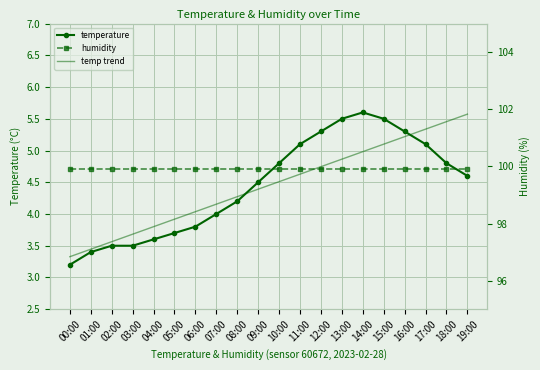

True or false: humidity has a value of 99.9 at 05:00.

True